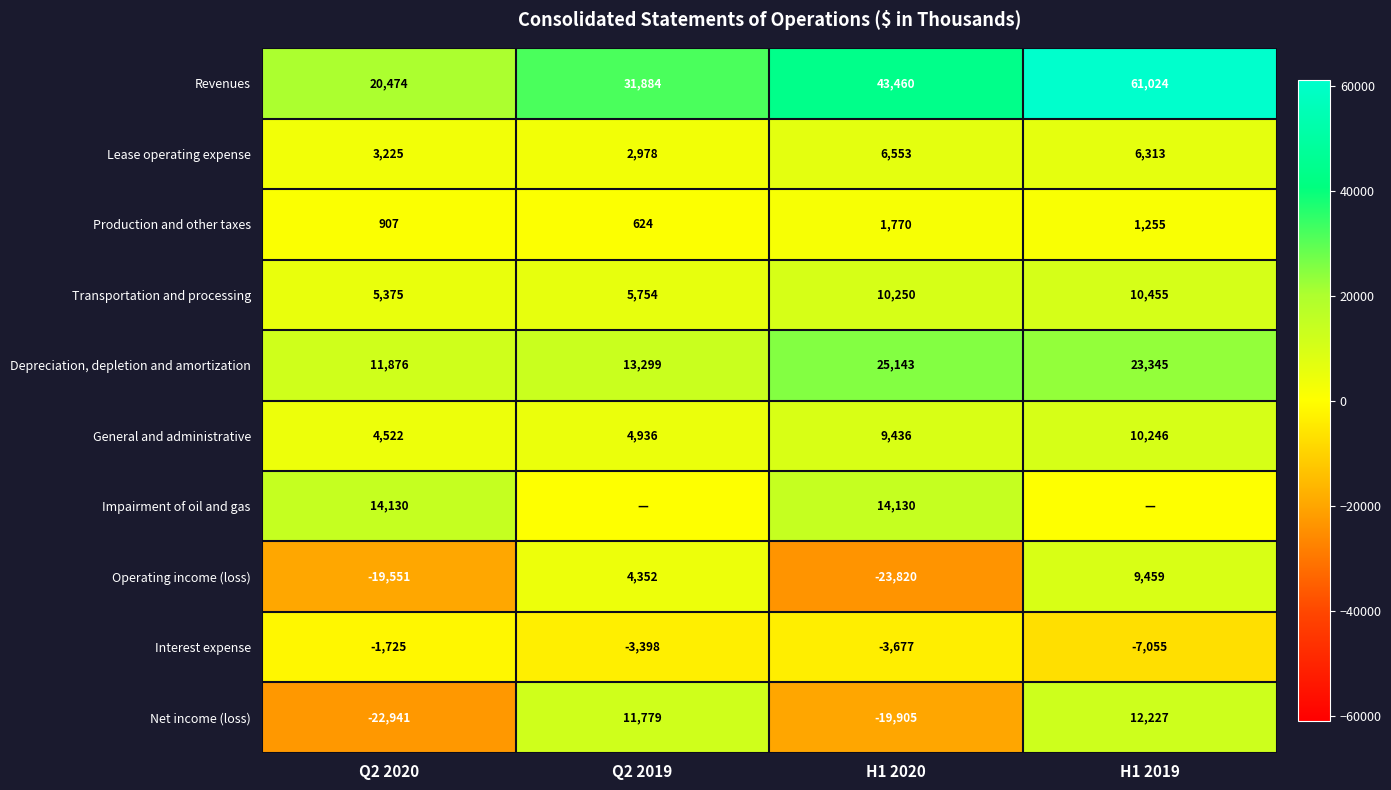

At how many categories does at least one series exceed 22845?

3